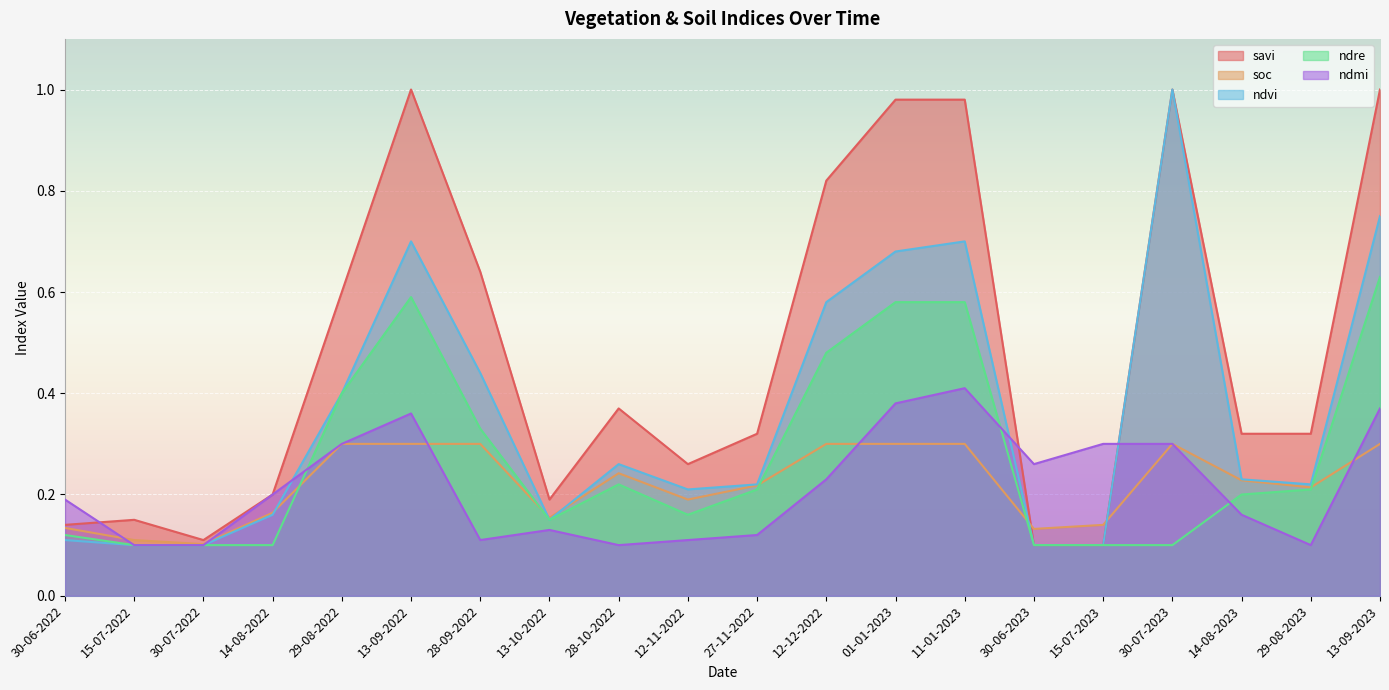

How many categories are shown in the chart?

20